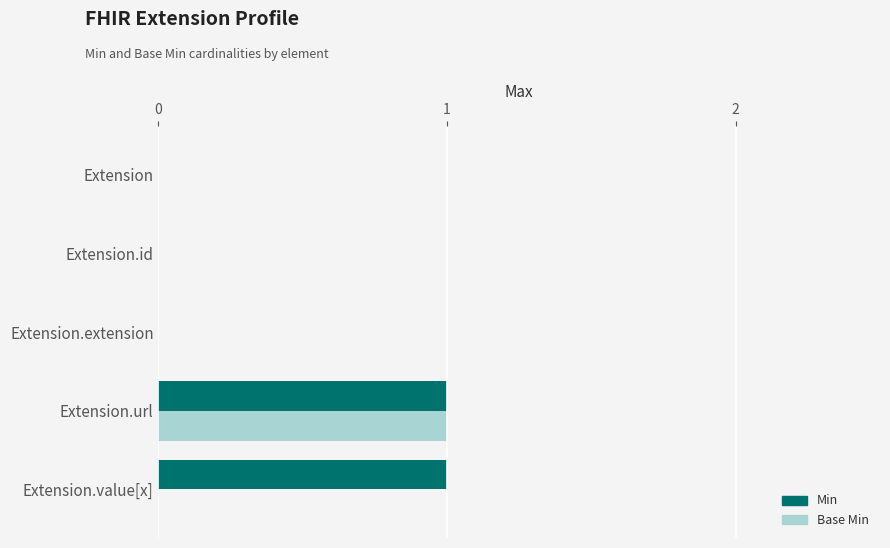

Which category has the highest value in the Base Min series?

Extension.url